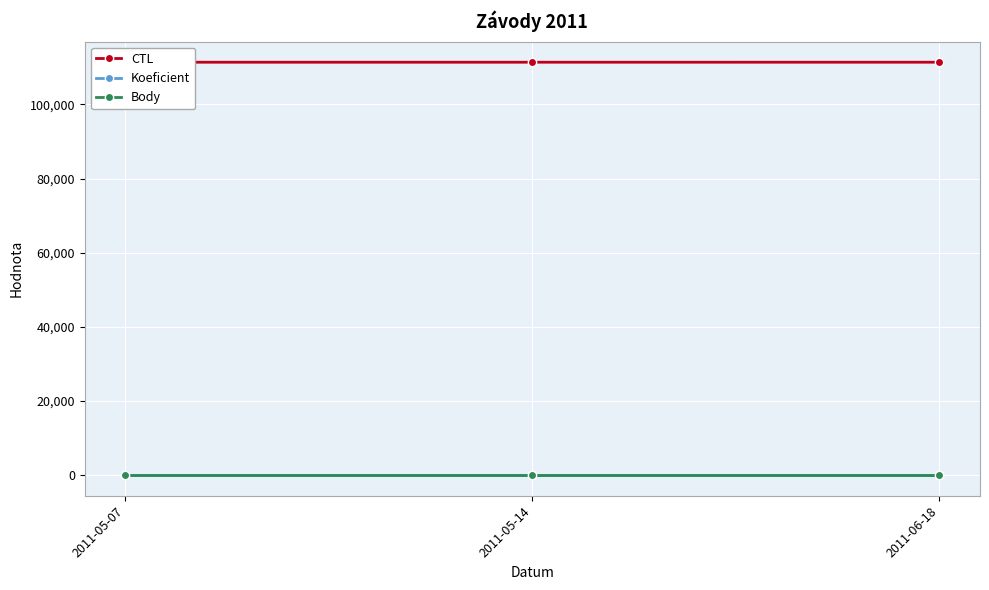

At 2011-05-07, list the series in order from smallest to largest.

Koeficient, Body, CTL